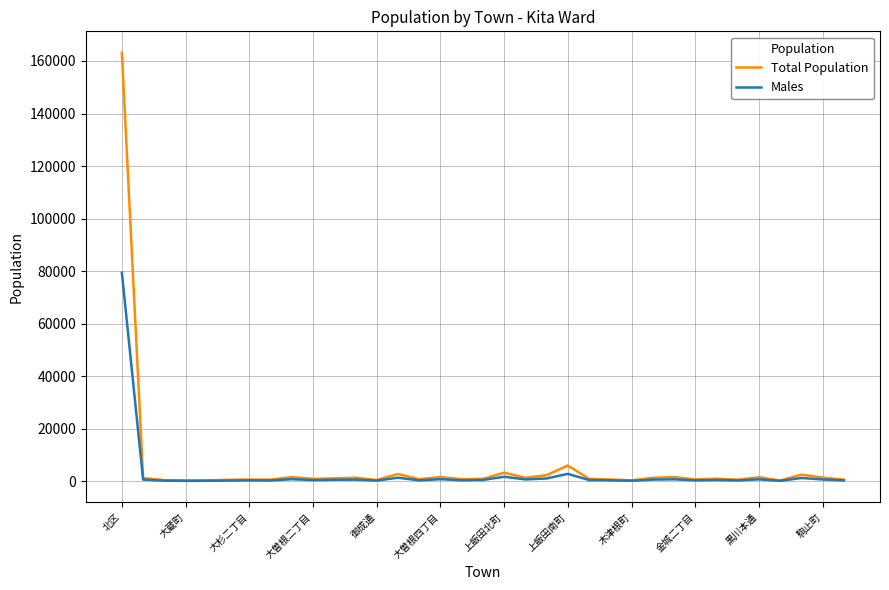

Rank the series by their maximum value, from lowest to highest.

Males, Total Population